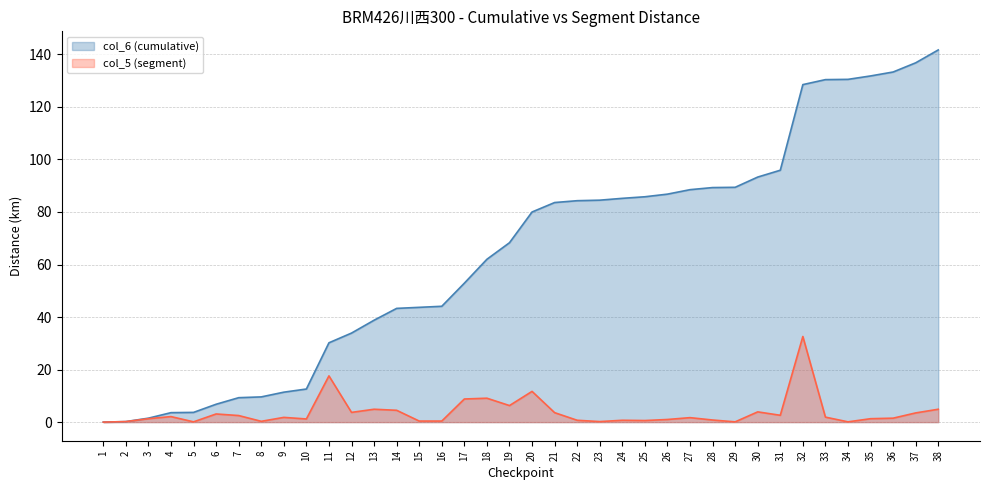

What is the difference between the second highest and minimum values in the col_5 (segment) series?

17.6